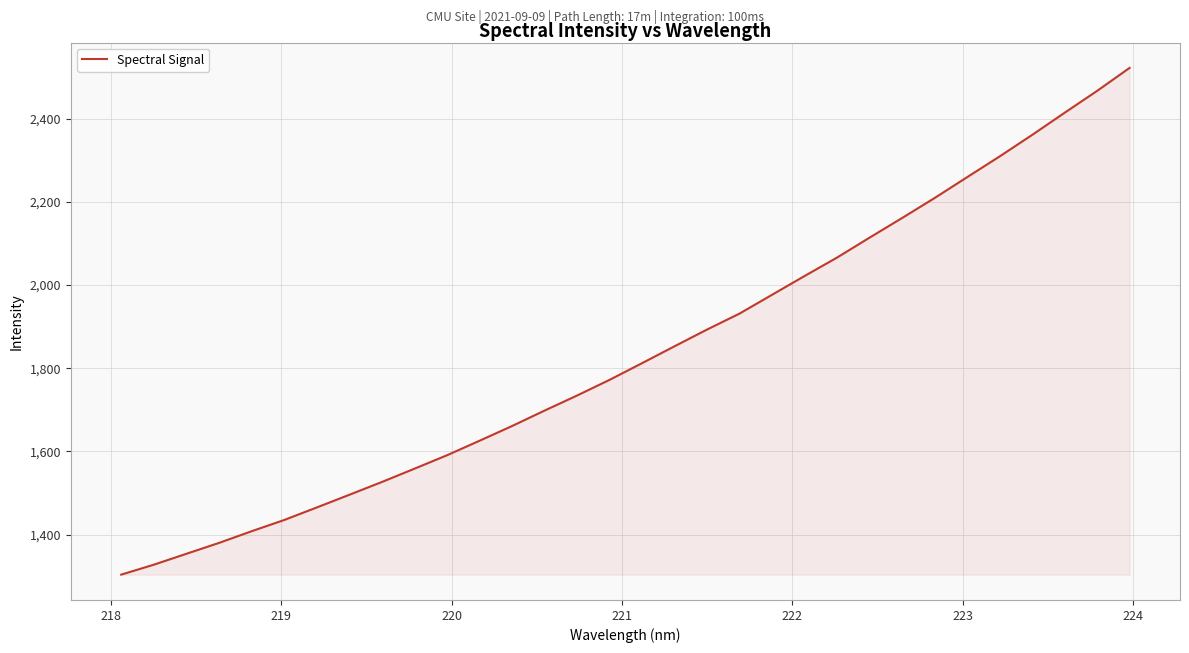

What is the minimum value shown in the chart?

1303.6